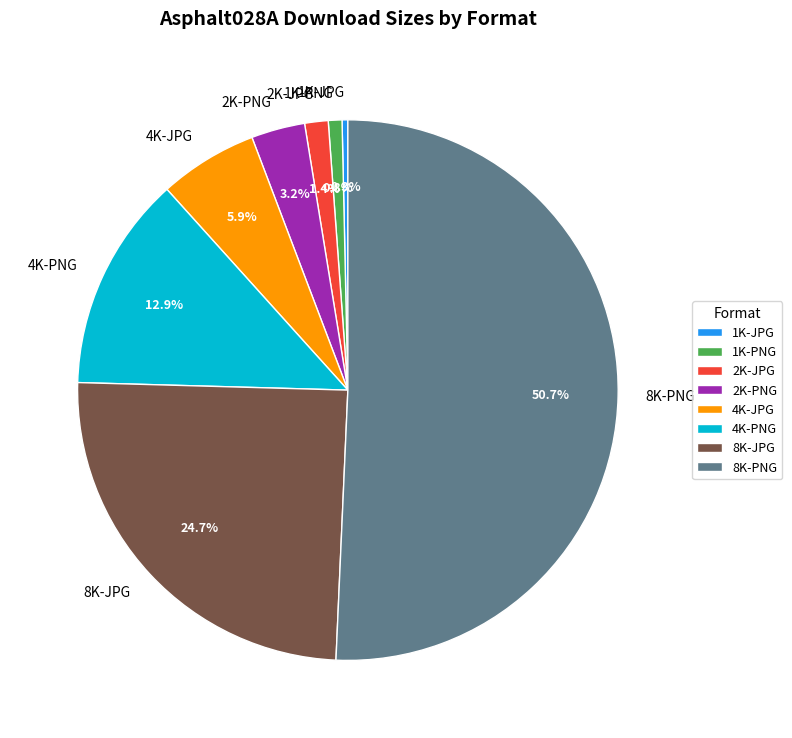

Which slice represents more than half of the pie?

8K-PNG